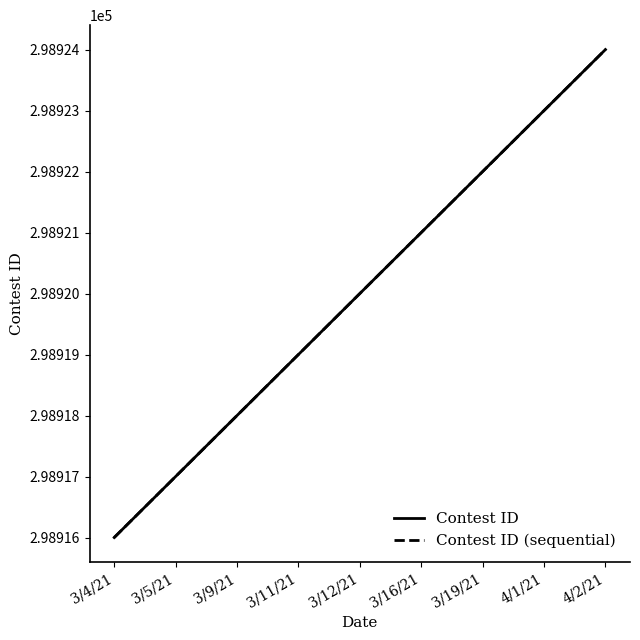

Is the value of Contest ID (sequential) at 3/5/21 greater than the value of Contest ID at 3/4/21?

Yes